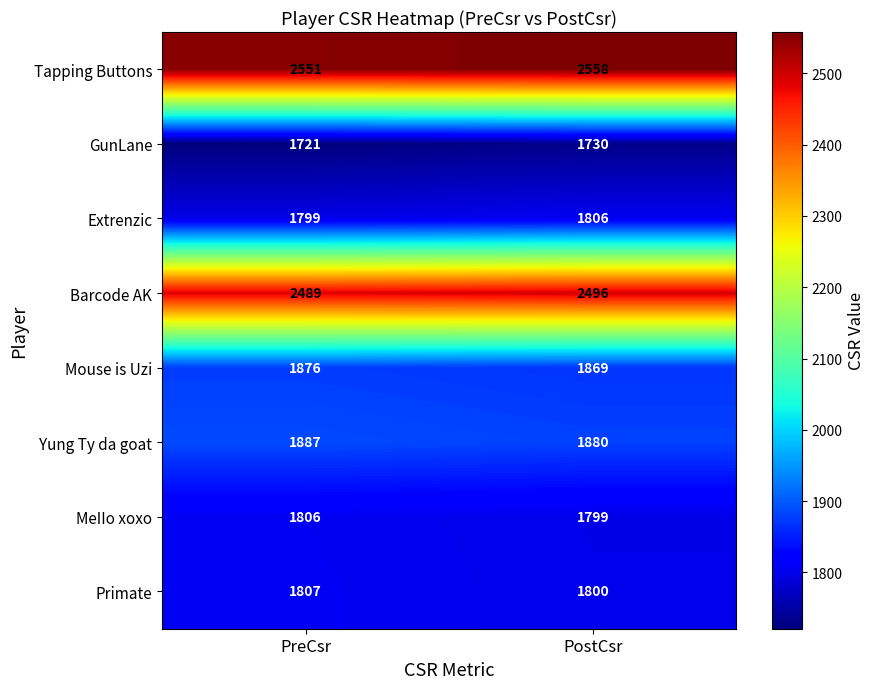

What is the sum of all Barcode AK values?

4985